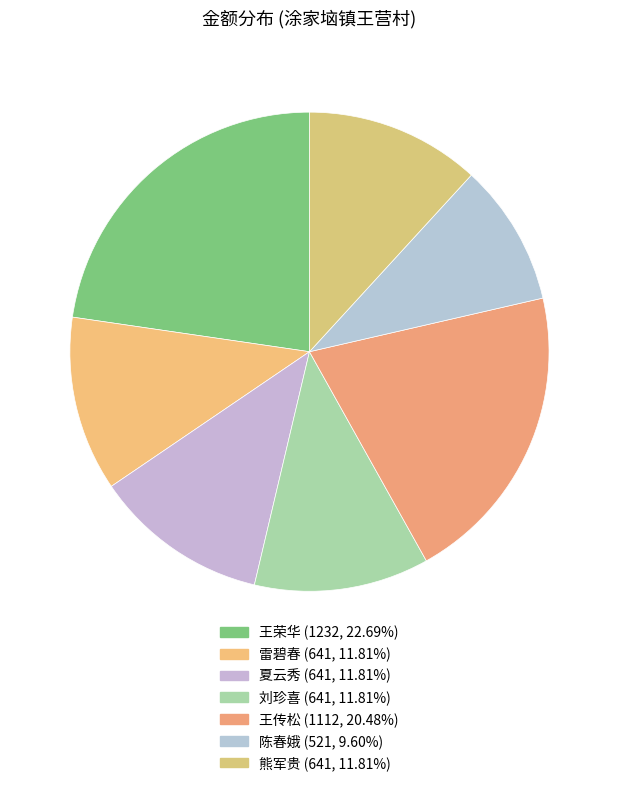

To the nearest percent, what is the difference between the 雷碧春 and 王传松 slice percentages?

9%